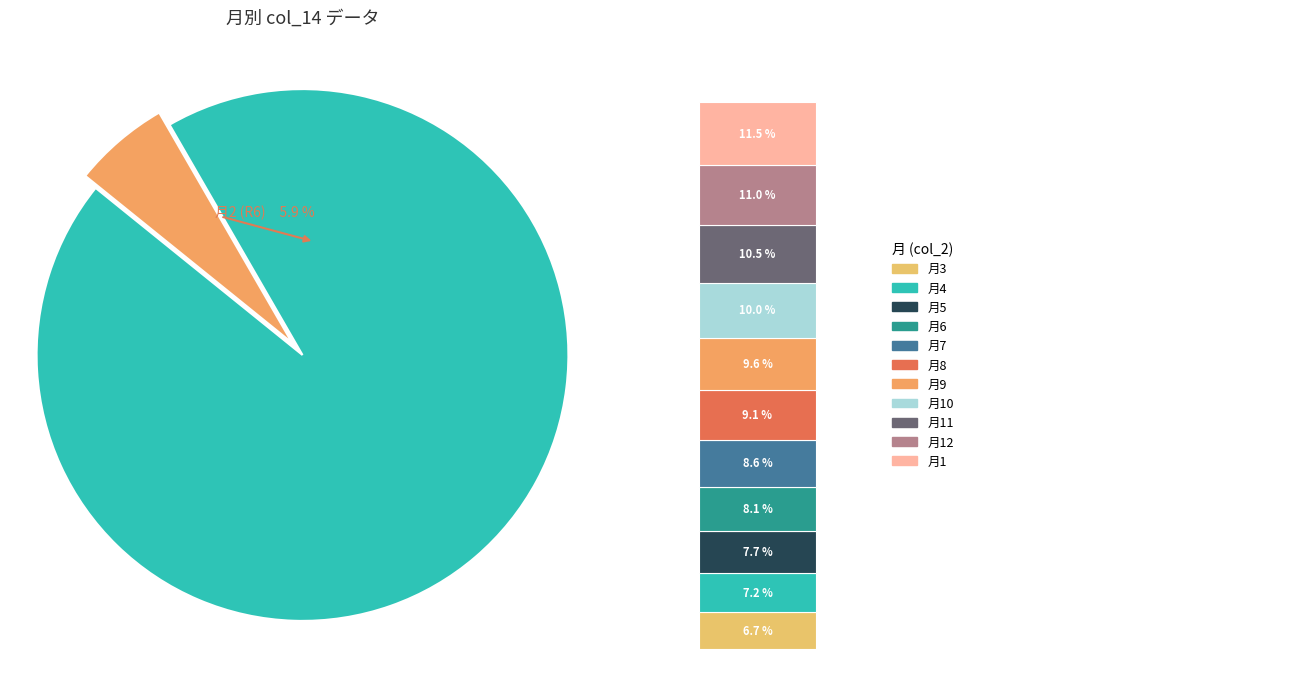

Does any single category account for the majority?

No